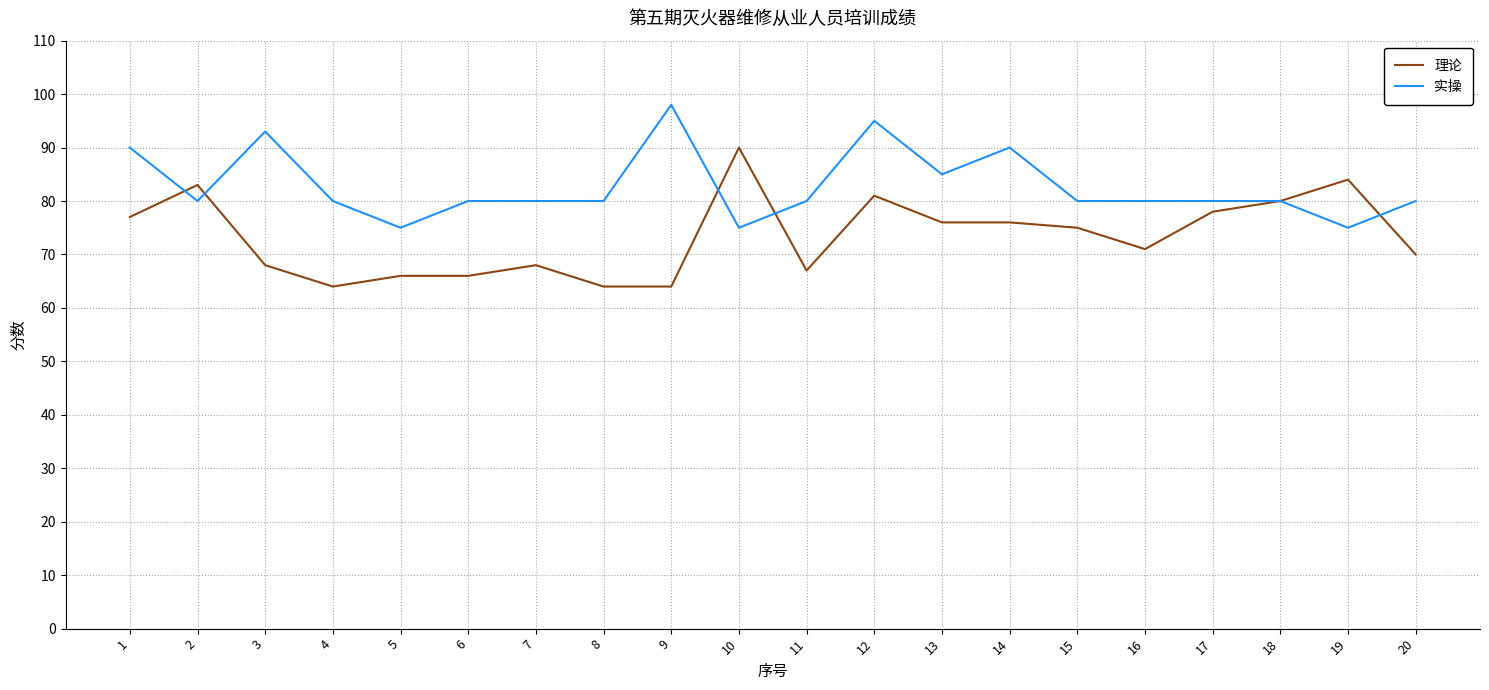

What is the minimum value shown in the chart?

64